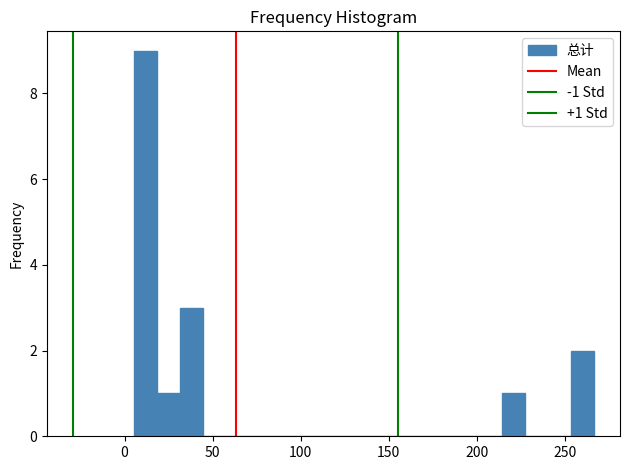

Read against the x-axis, roughly where is the centre of the tallest bar?

10